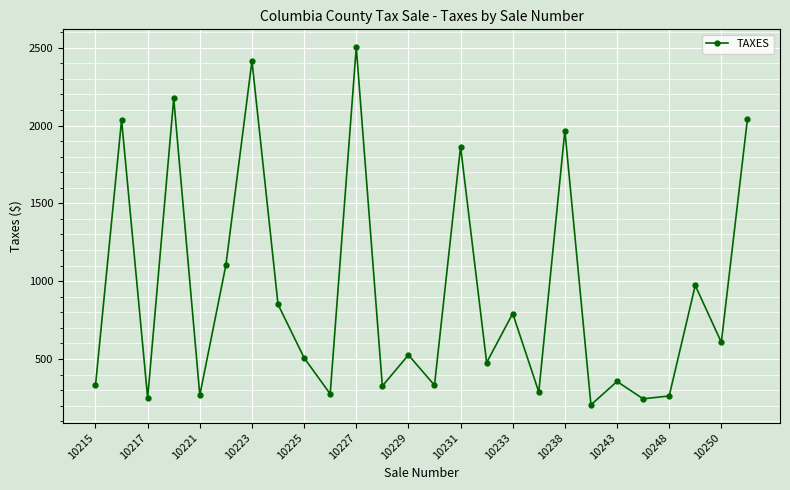

What is the difference between the second highest and minimum values?

2209.2